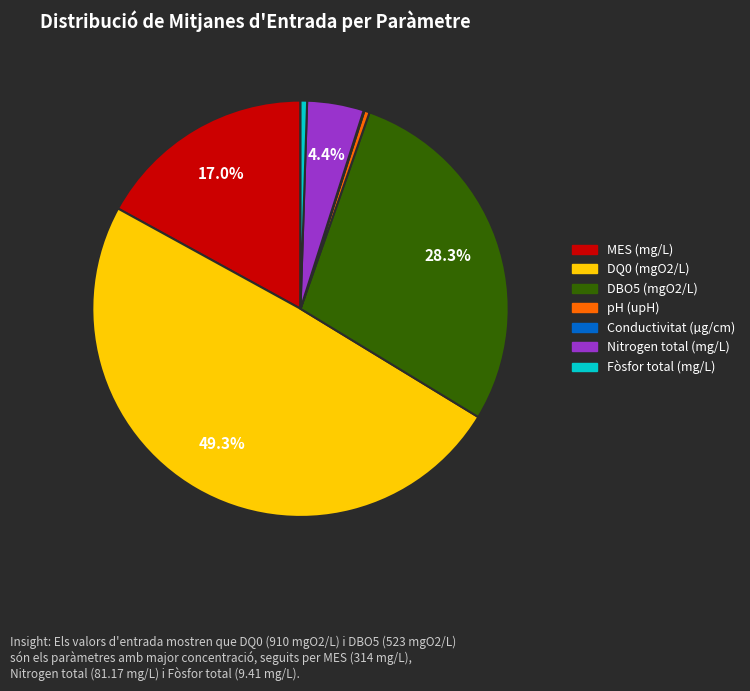

Is the sum of MES (mg/L) and DBO5 (mgO2/L) greater than half?

No